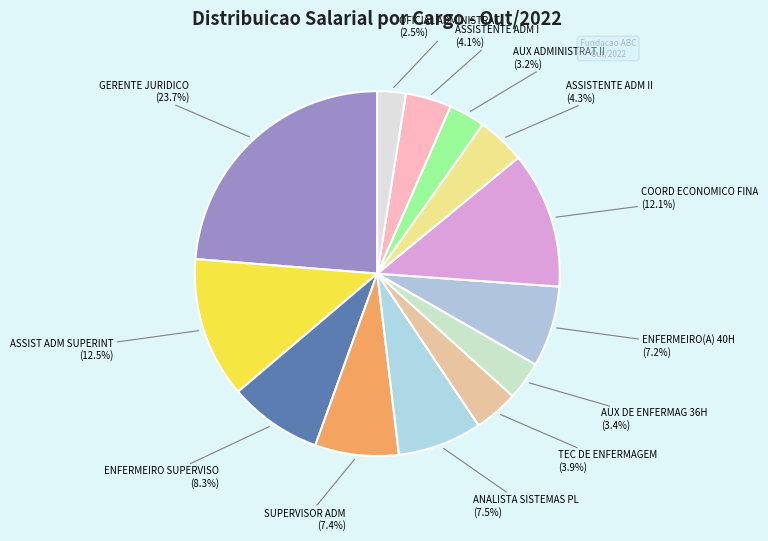

Is COORD ECONOMICO FINA the majority of the pie?

No